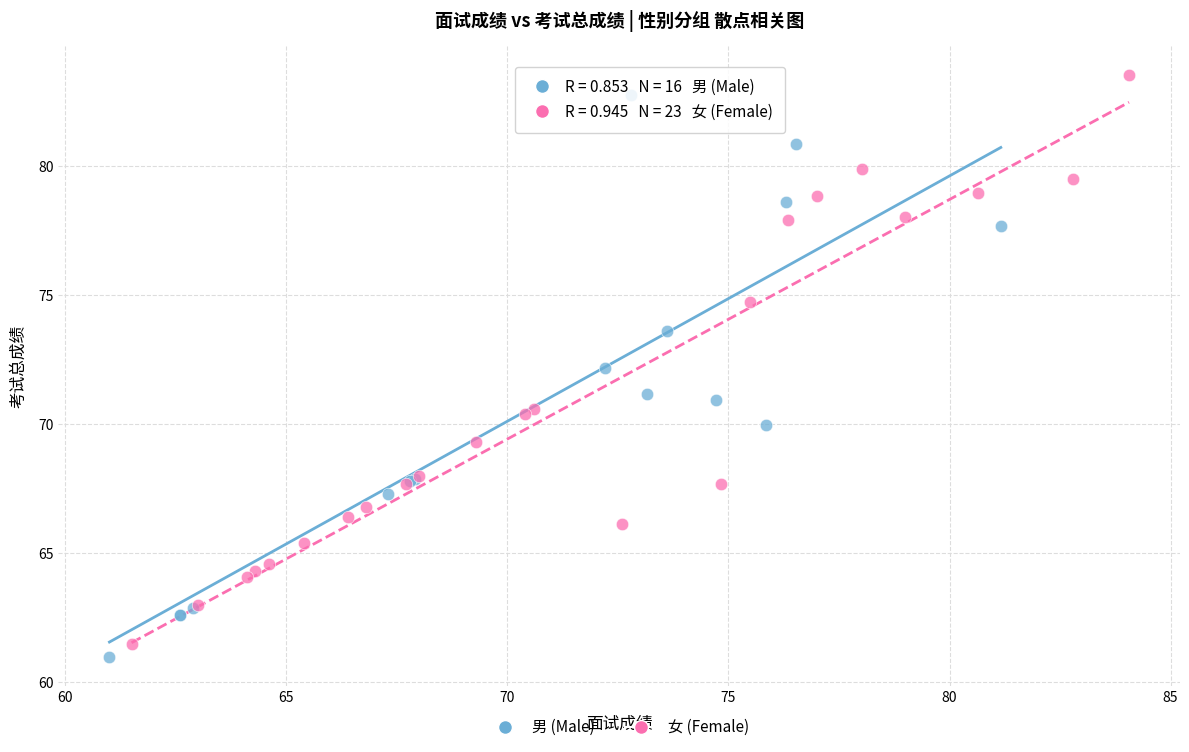

What are all the series names shown in the legend?

男 (Male), 女 (Female)